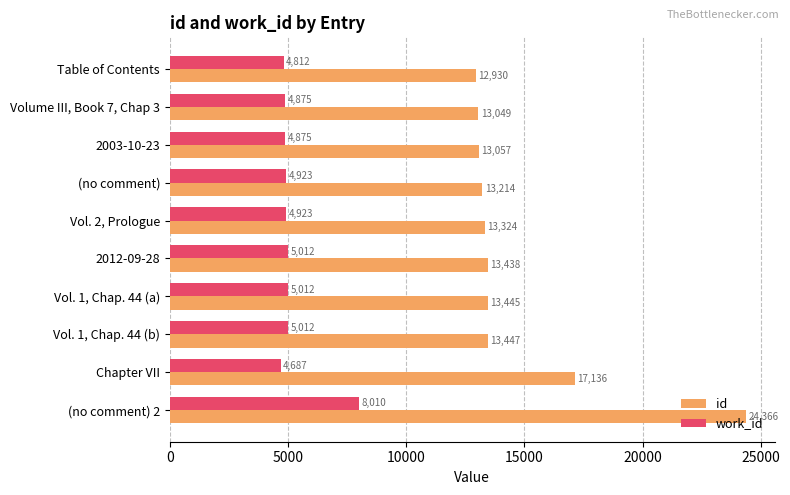

What is the maximum value shown in the chart?

24366